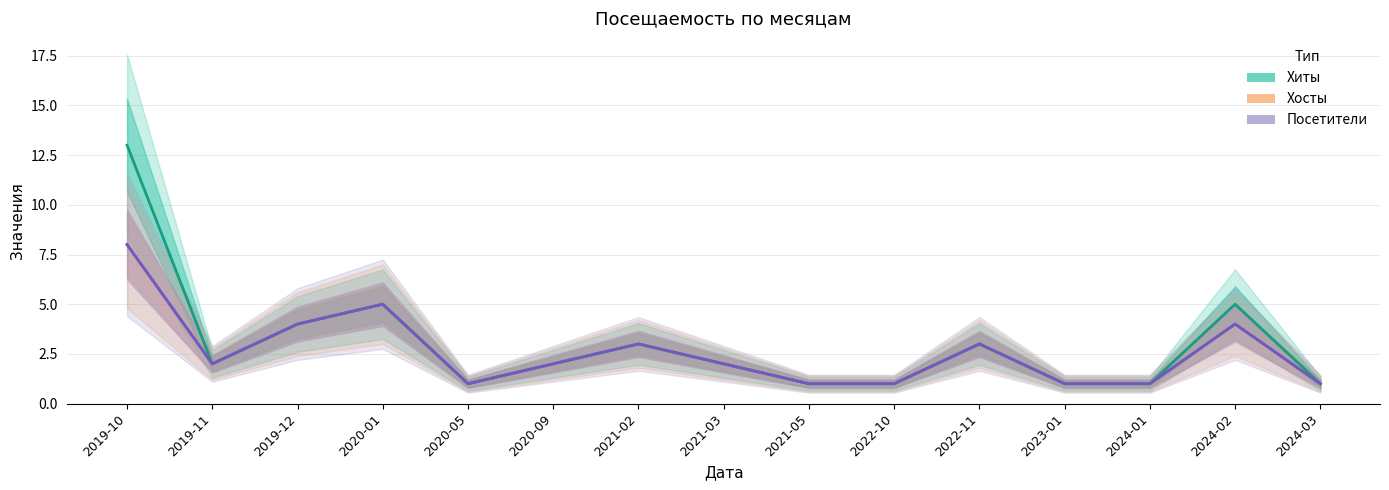

What is the total value across all series at 2021-05?

3